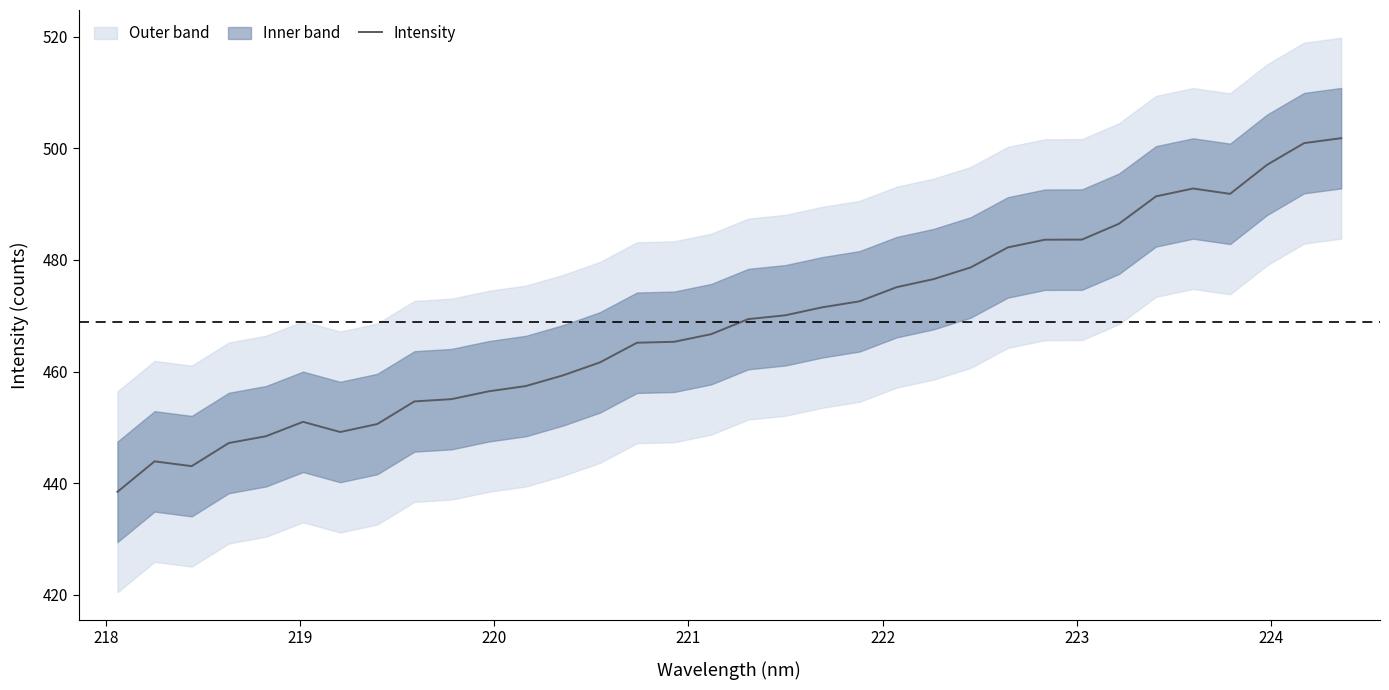

What is the maximum value for Intensity?

501.8